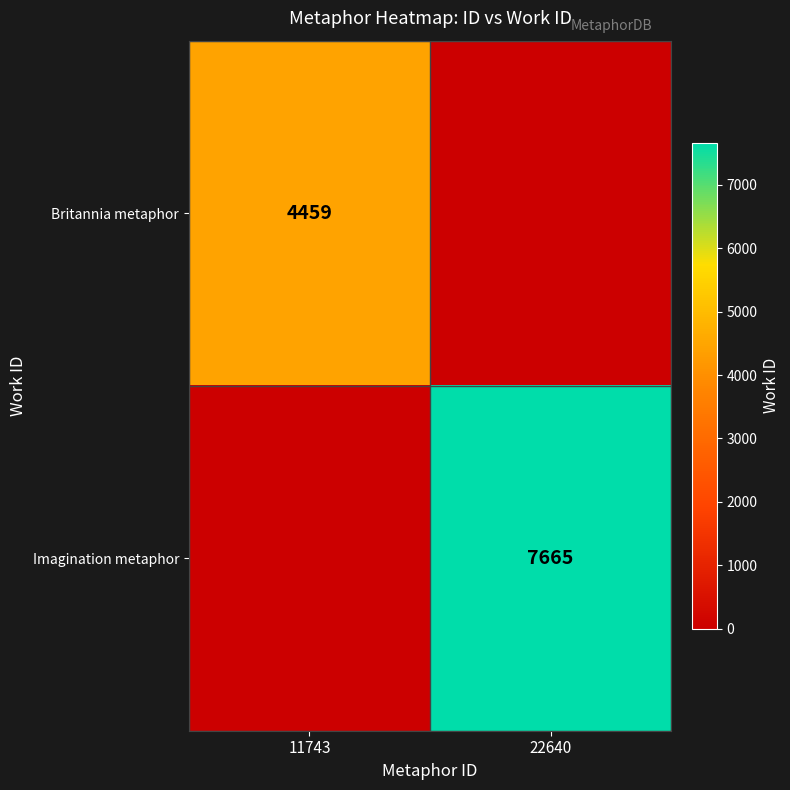

The value of Britannia metaphor at 11743 is 6514. True or false?

False